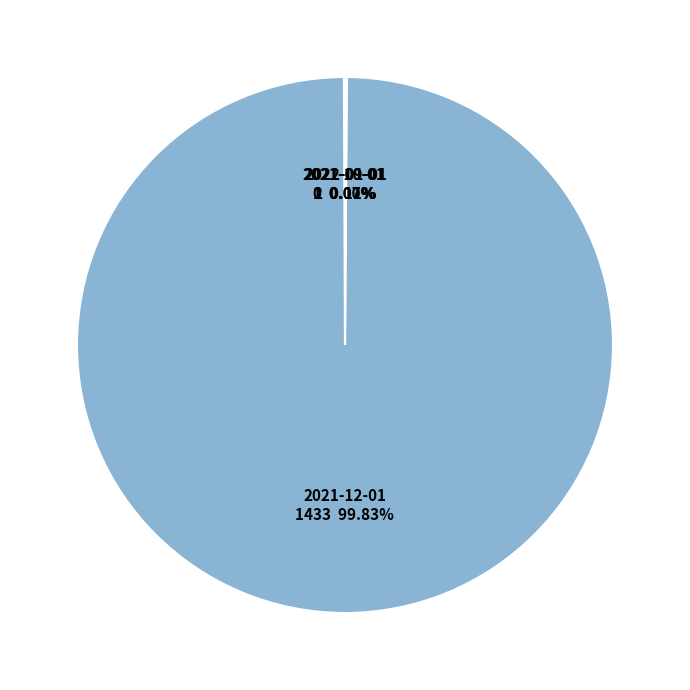

What is the majority slice?

2021-12-01